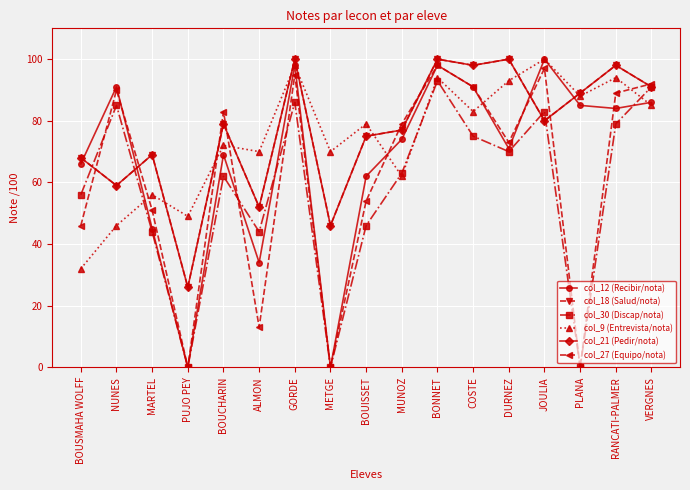

What is the sum of the col_18 (Salud/nota) values at PUJO PEY and BOUSMAHA WOLFF?

94